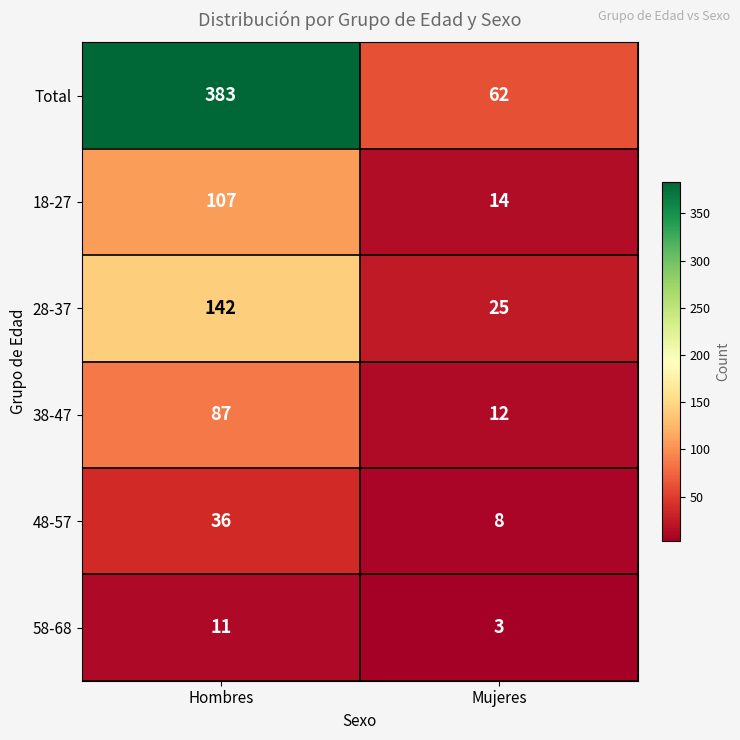

Is it true that 18-27 equals 52 at Hombres?

False